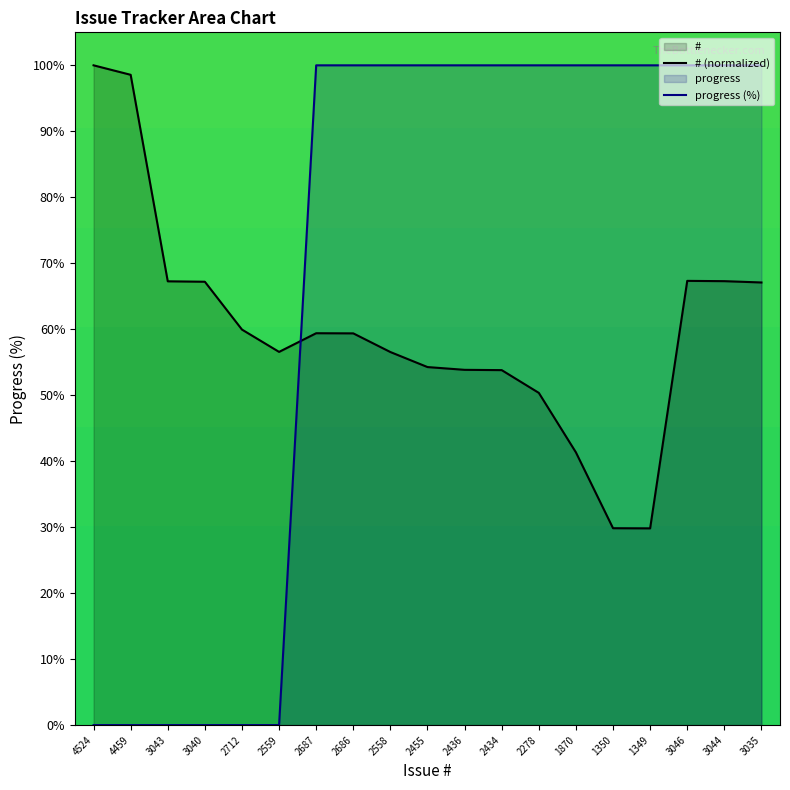

How many data points in # (normalized) are above 59?

10